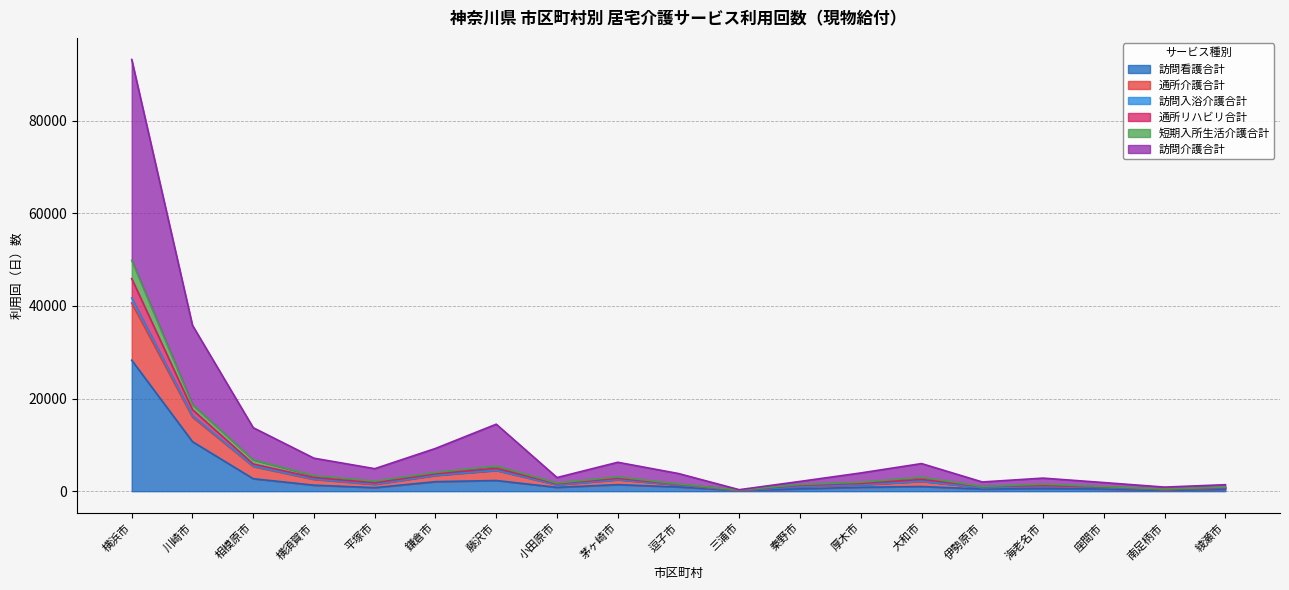

At which category is the sum across all series the highest?

横浜市